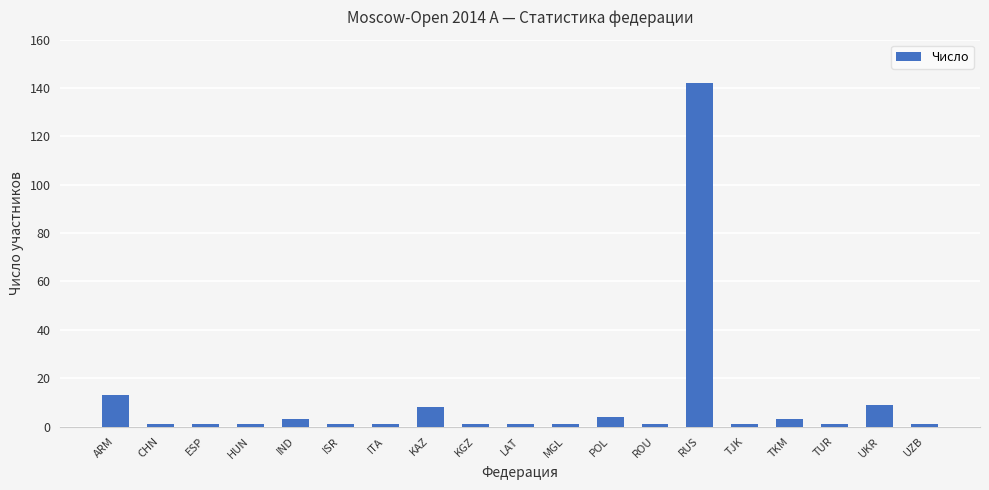

The chart shows a value of 9 at UKR. True or false?

True